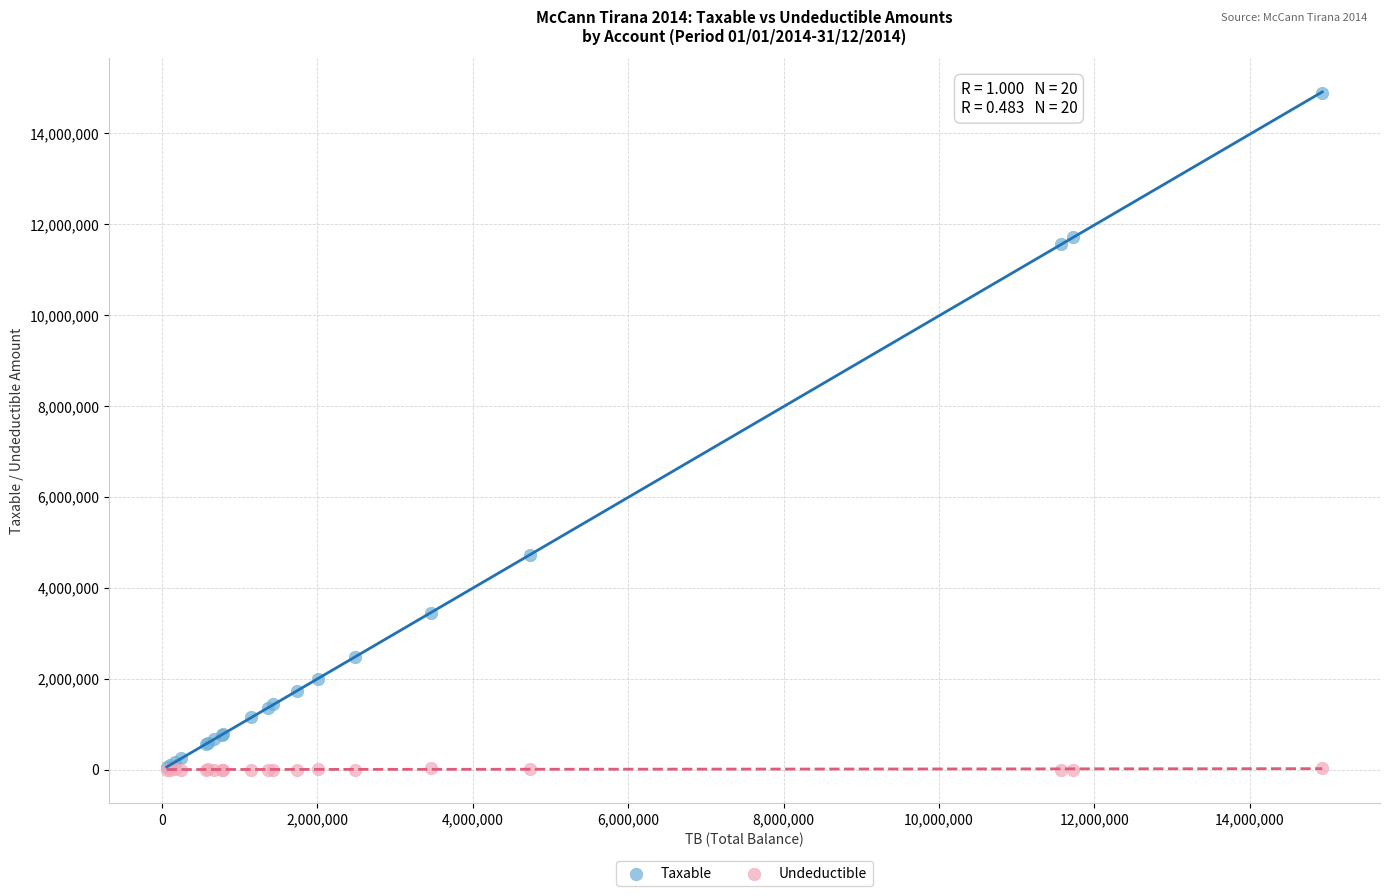

Which series contains the highest Y value?

Taxable